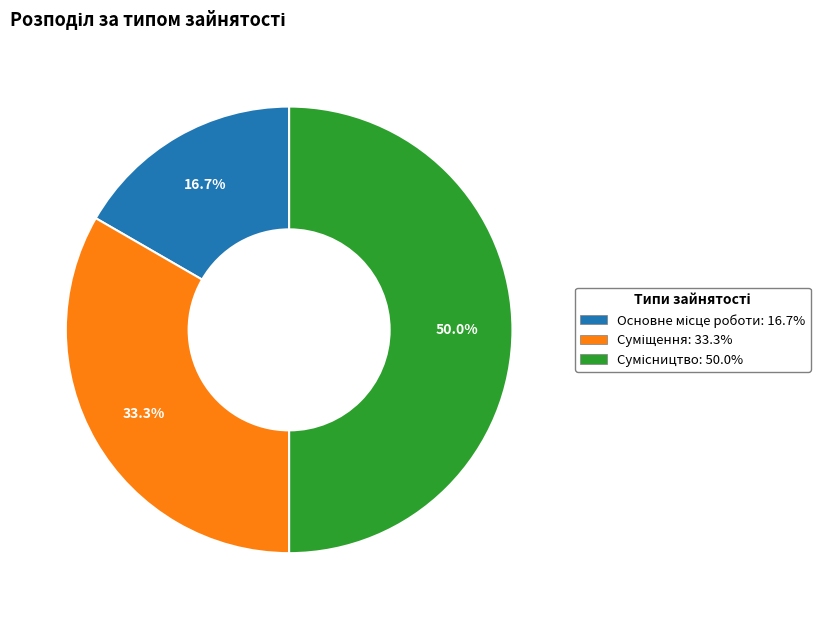

Is it true that Основне місце роботи is 17% of the pie?

True